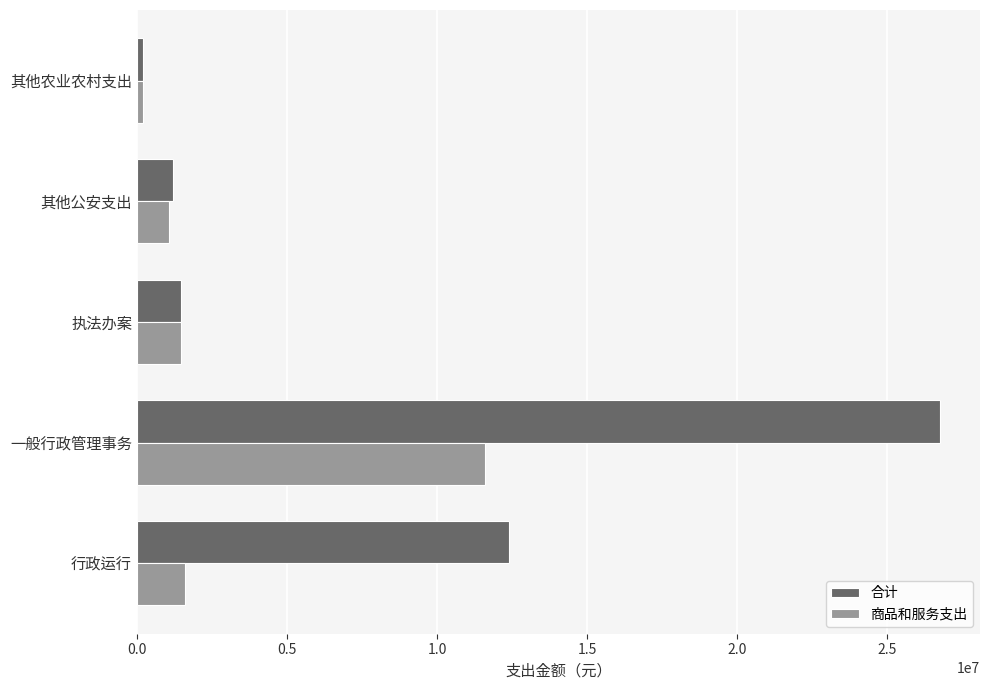

What is the sum of the 合计 values at 其他公安支出 and 一般行政管理事务?

27955699.2